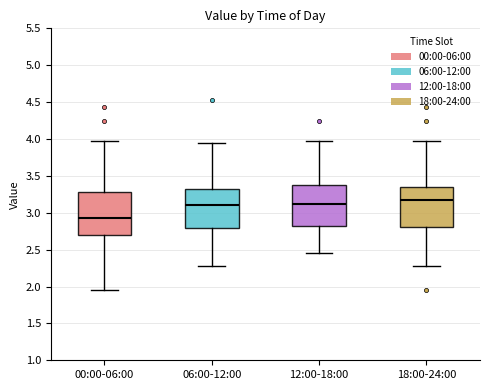

Which box has the lowest median line?

00:00-06:00